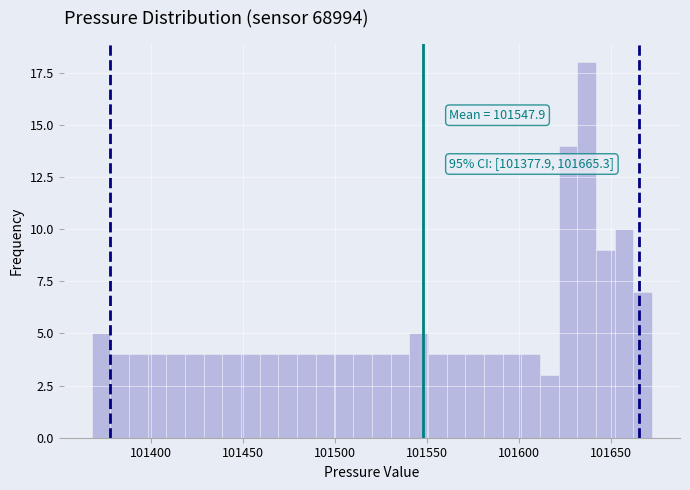

Around what value on the x-axis is the tallest bar? Give the approximate position of its centre, as read against the axis.

101635